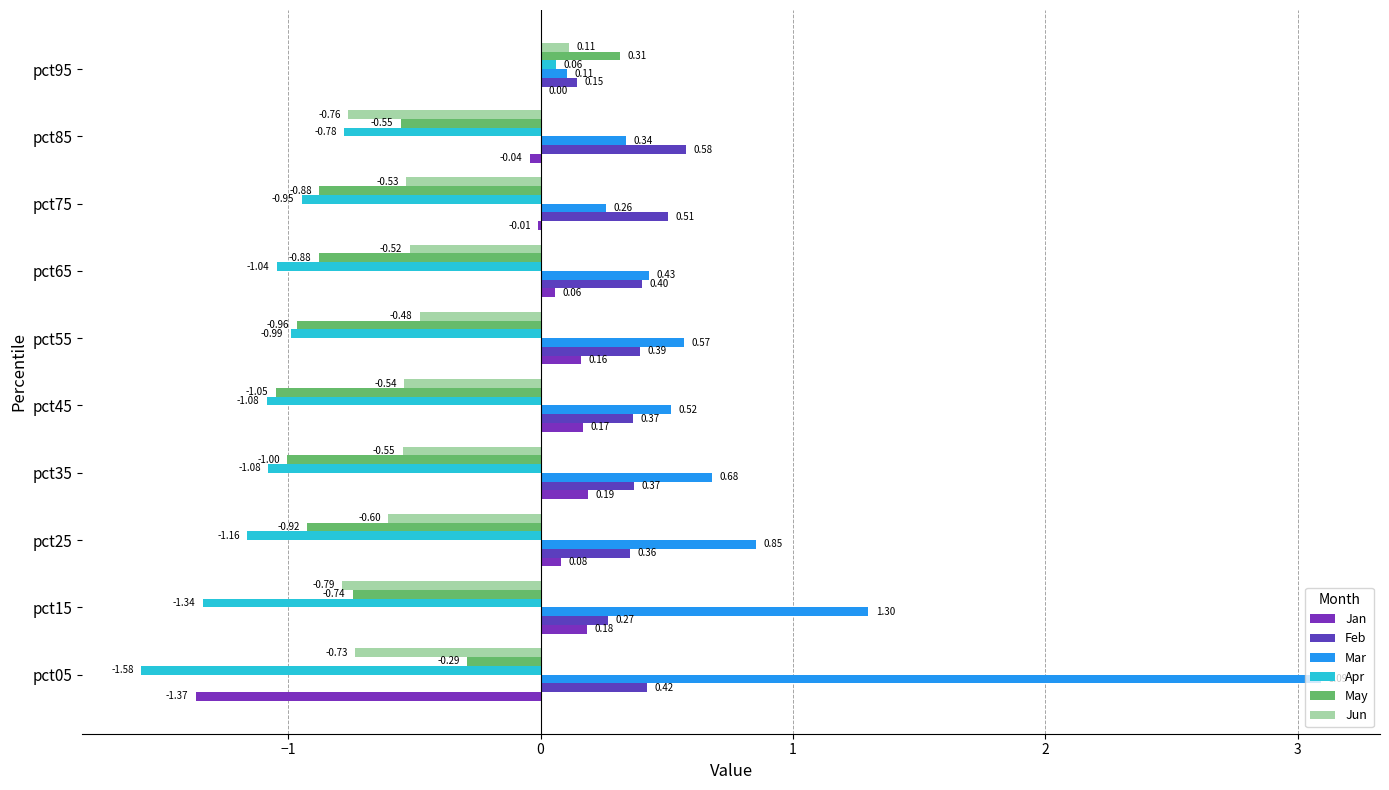

How many series are shown in this chart?

6